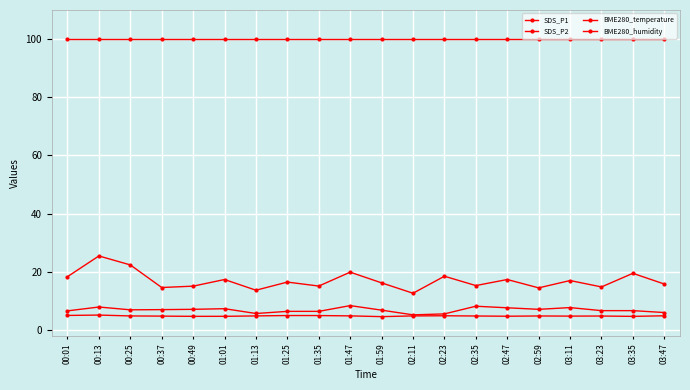

How many interior local valleys does the BME280_temperature series have?

5